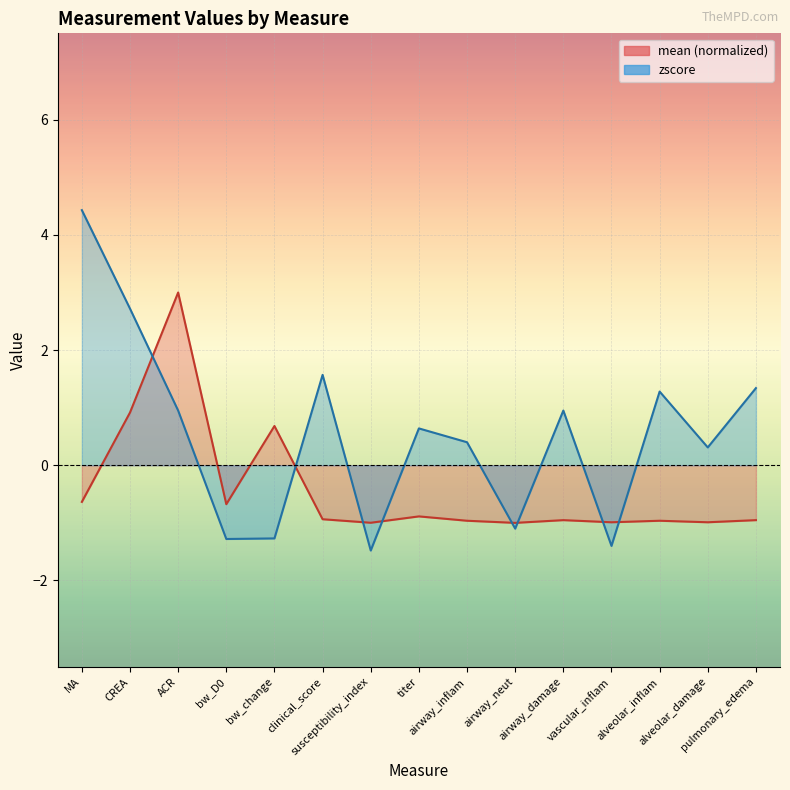

What is the difference between the maximum and minimum values in the mean series?

4.0